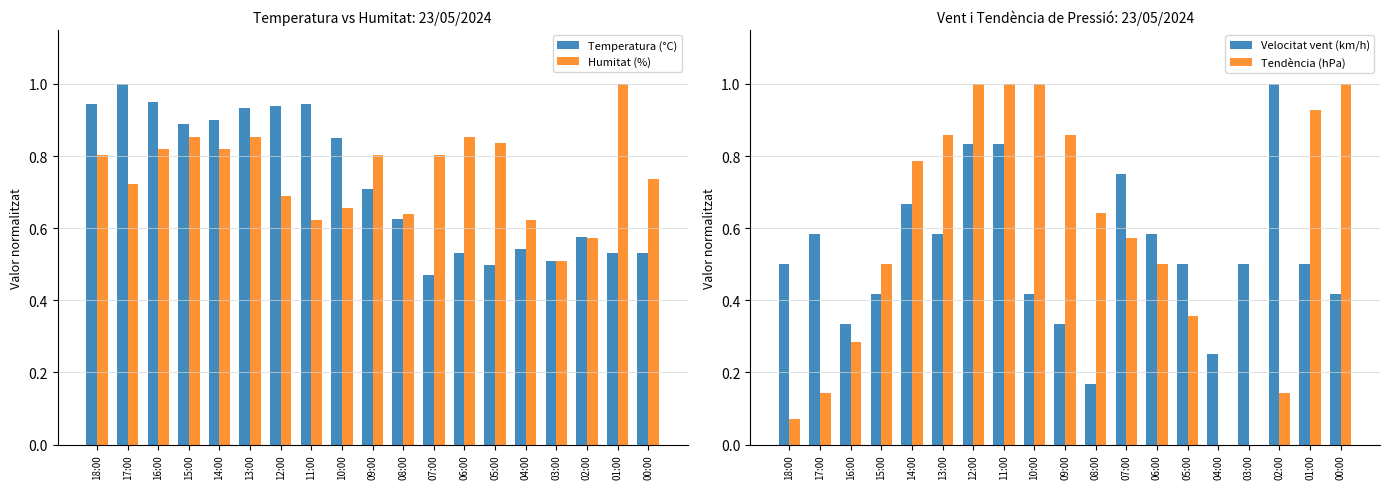

How many data points does each series have?

19